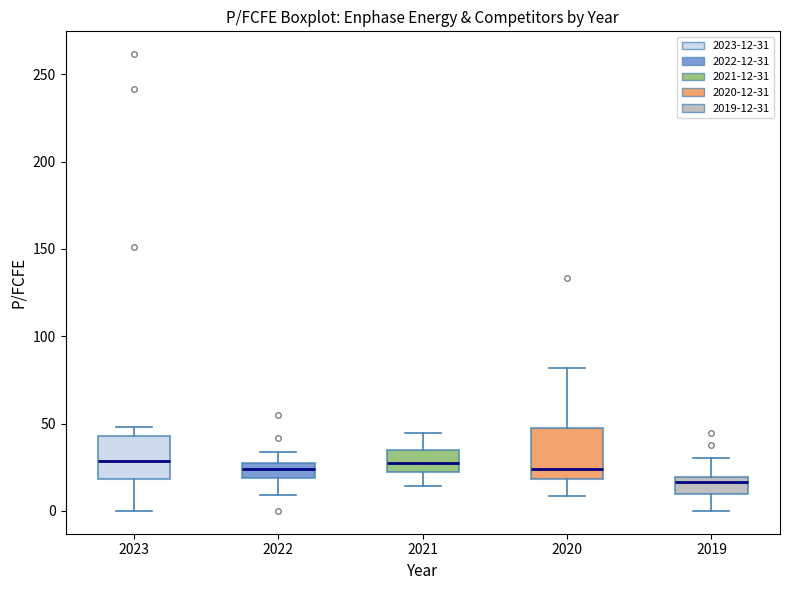

Where does the lower whisker of the box at x = 2020 end on the y-axis? The values are not printed on the chart, so give them approximately, as read against the axis.

10